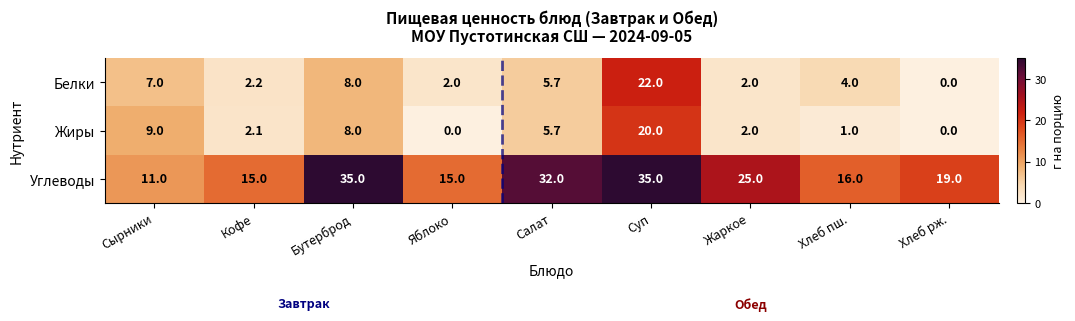

True or false: Белки has a value of 8.0 at Бутерброд.

True